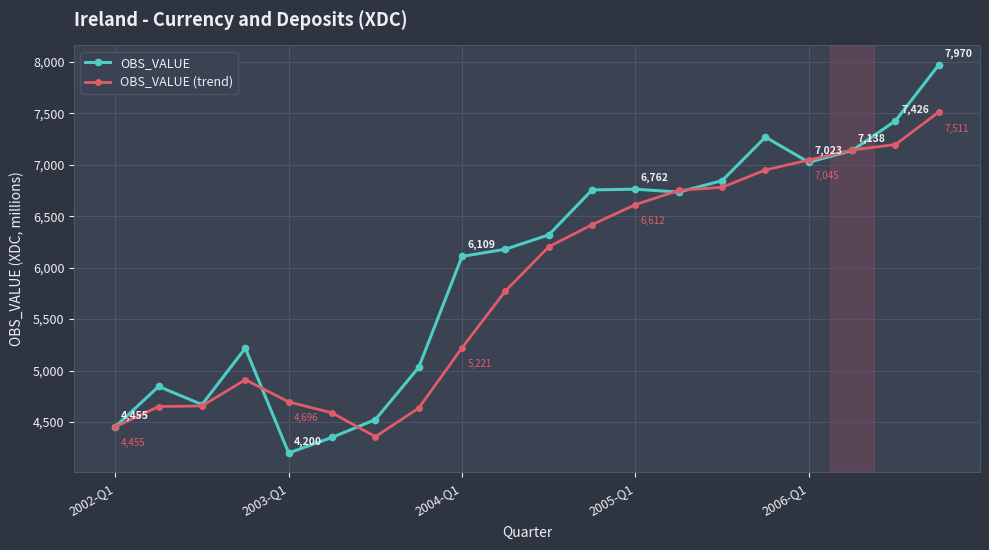

What is the value of the OBS_VALUE (trend) point at the 11th from the left?

6202.0